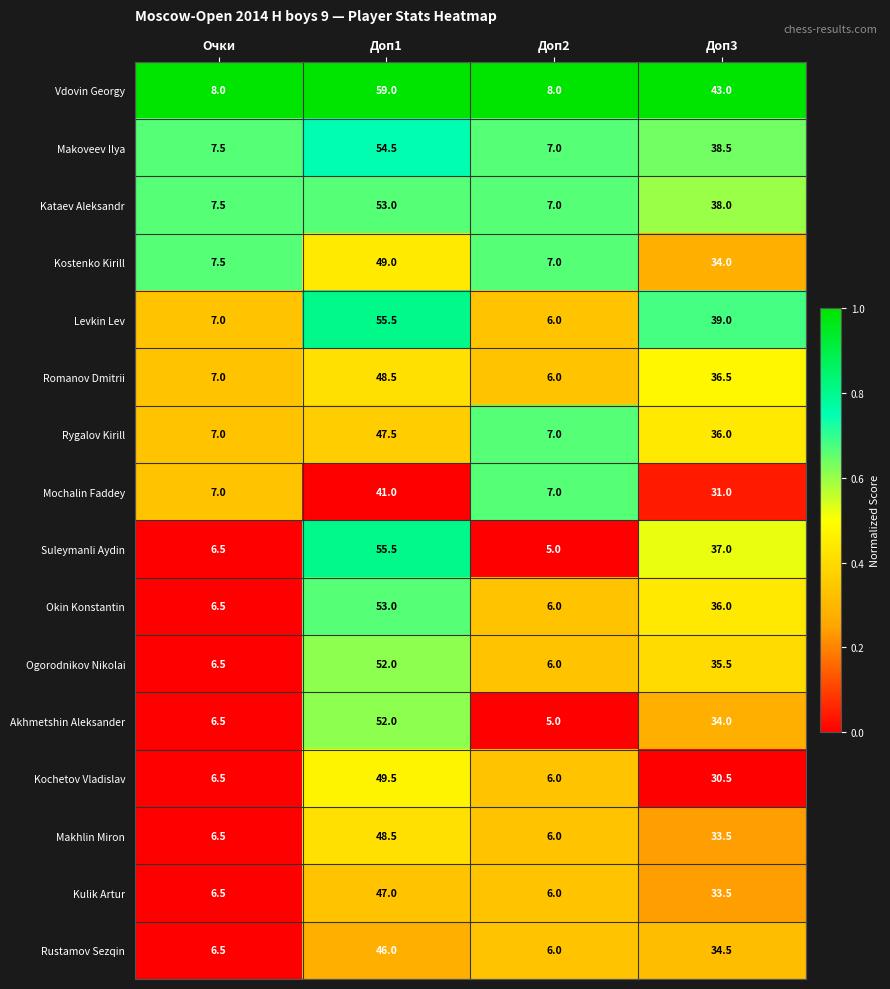

What is the total value across all series at Доп1?

811.5